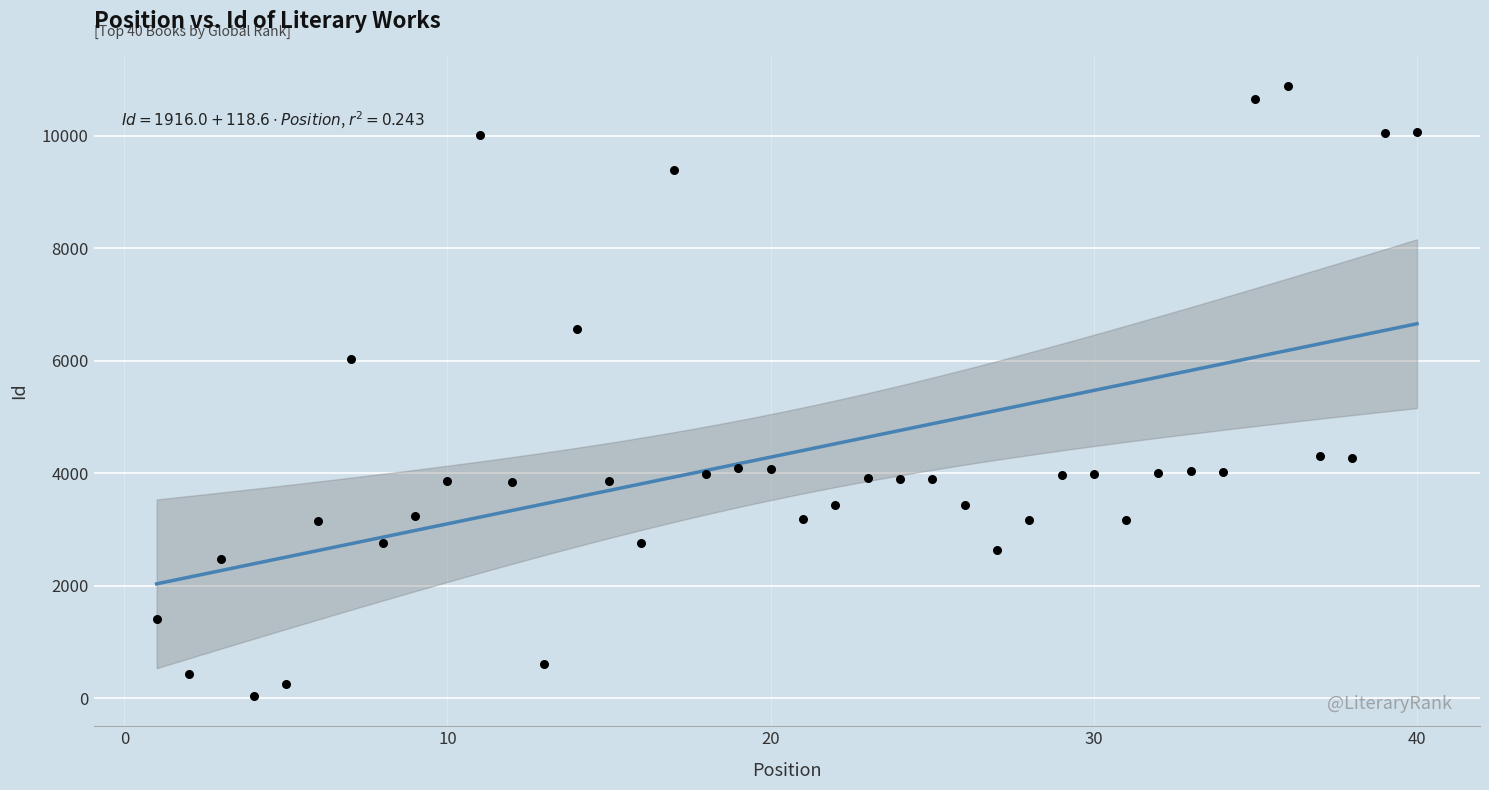

What is the range of Y values (max minus min)?

10839